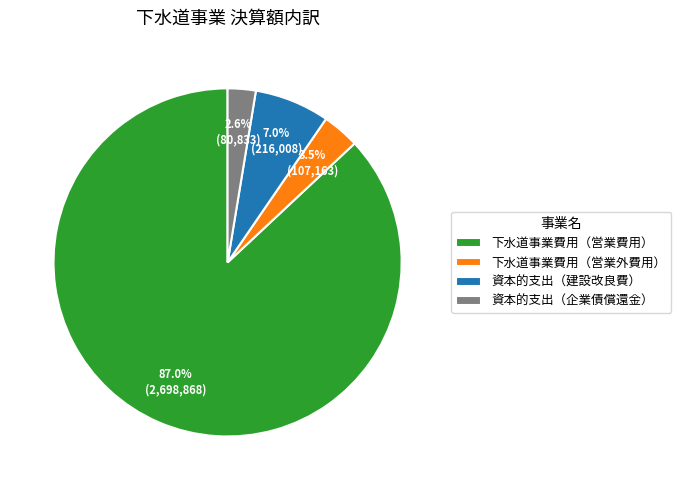

Rank the categories by value from lowest to highest.

資本的支出（企業債償還金）, 下水道事業費用（営業外費用）, 資本的支出（建設改良費）, 下水道事業費用（営業費用）